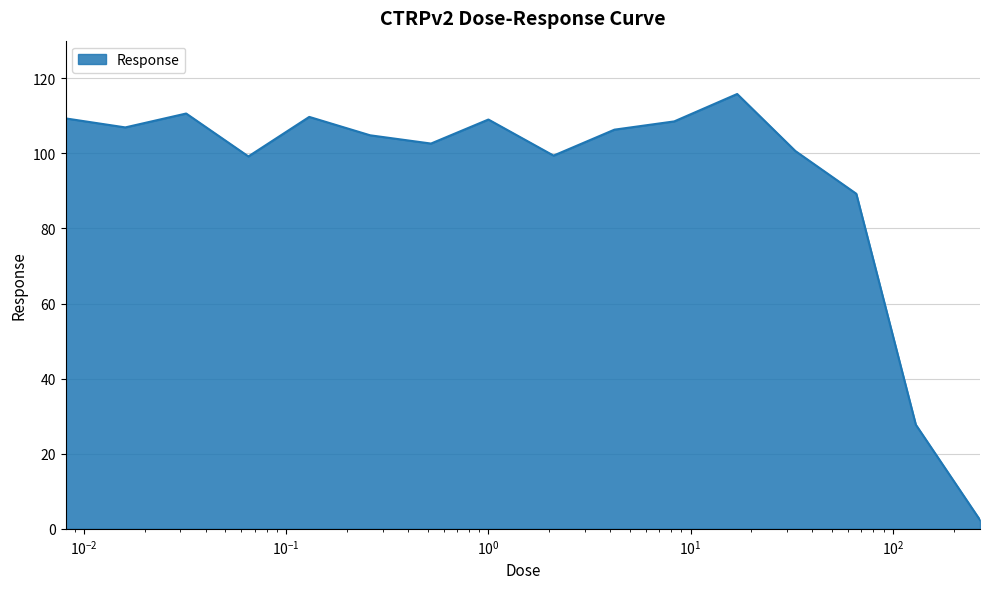

Does the chart have visible grid lines?

Yes